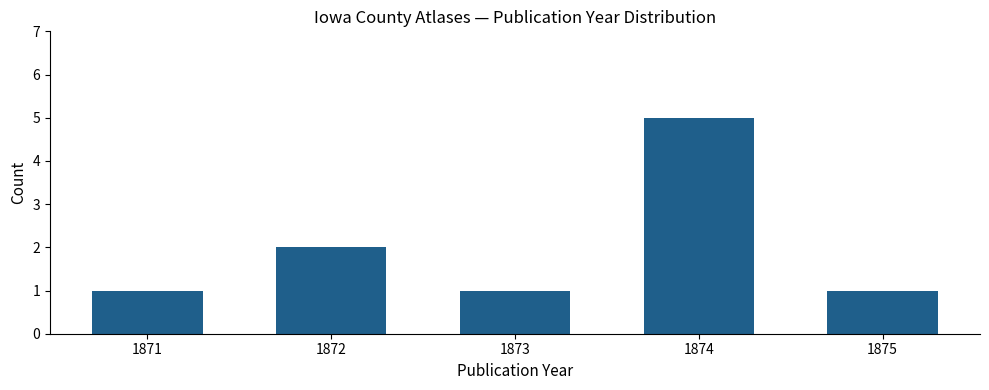

At which category does the chart reach its peak across all series?

1874